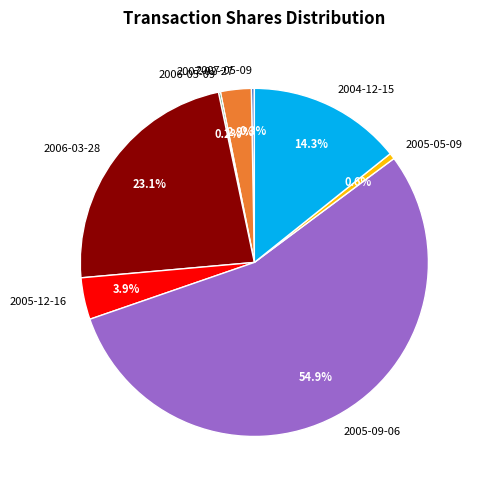

Between 2007-02-27 and 2005-12-16, which is larger?

2005-12-16